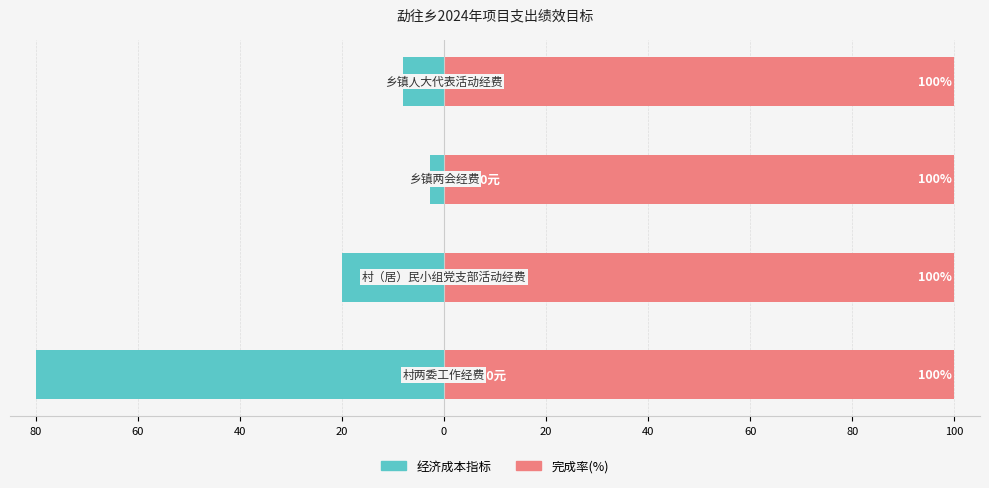

What are all the series names shown in the legend?

经济成本指标, 完成率(%)